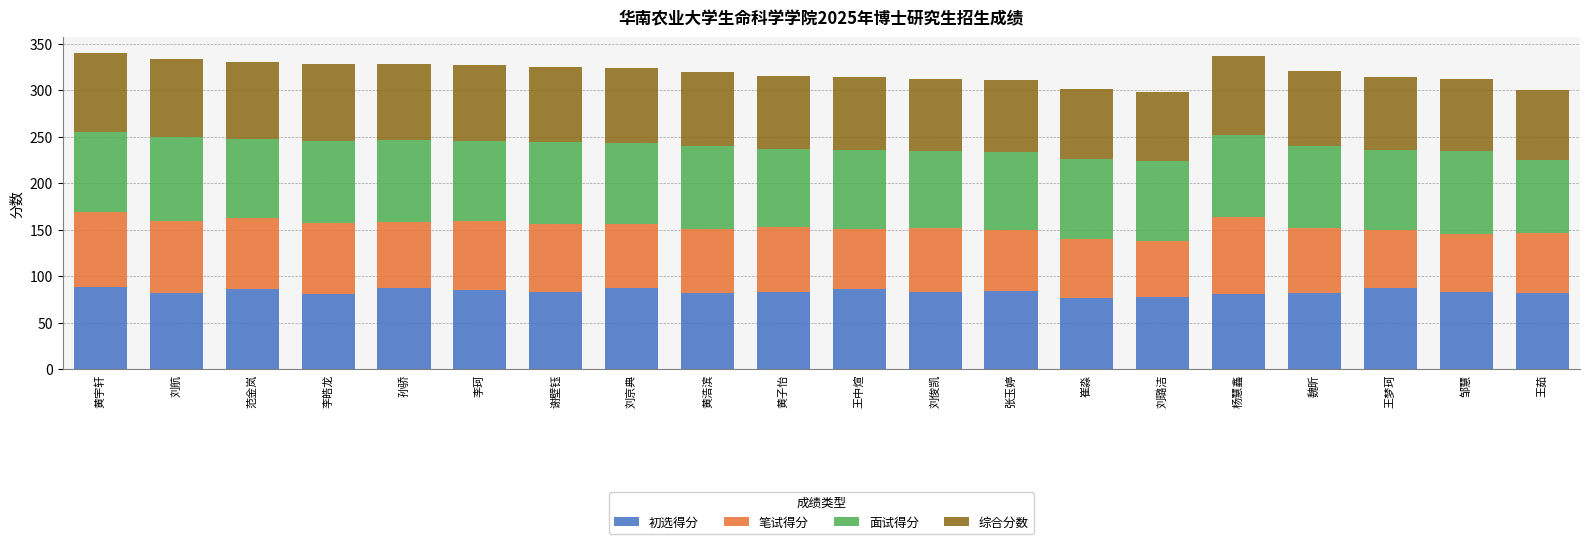

What is the highest value of the 初选得分 series?

88.2